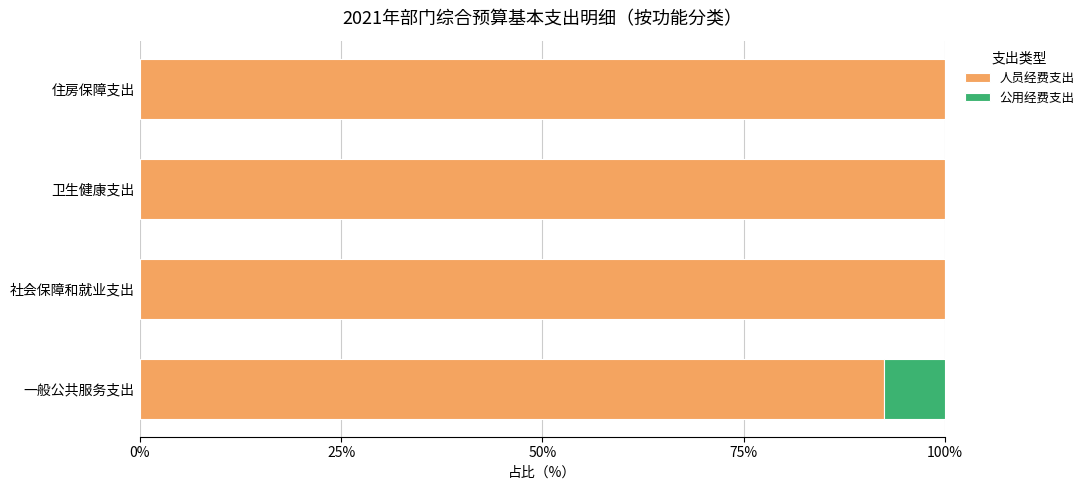

What is the highest value of the 人员经费支出 series?

100.0